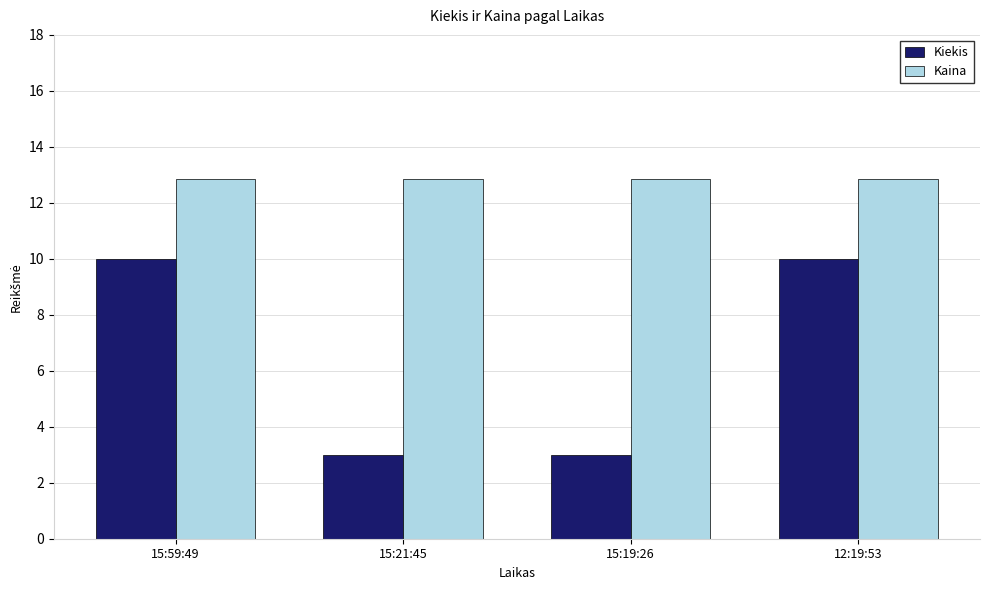

What is the sum of all Kiekis values?

26.0